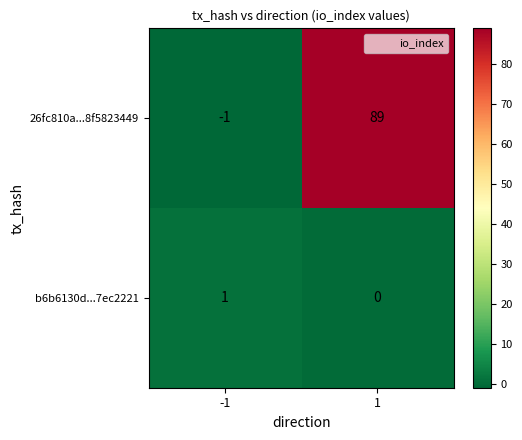

What is the total value across all series at 1?

89